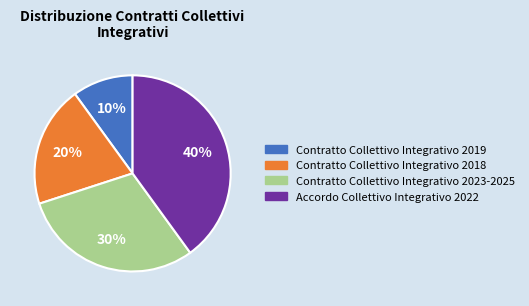

True or false: Accordo Collettivo Integrativo 2022 accounts for 30% of the total.

False